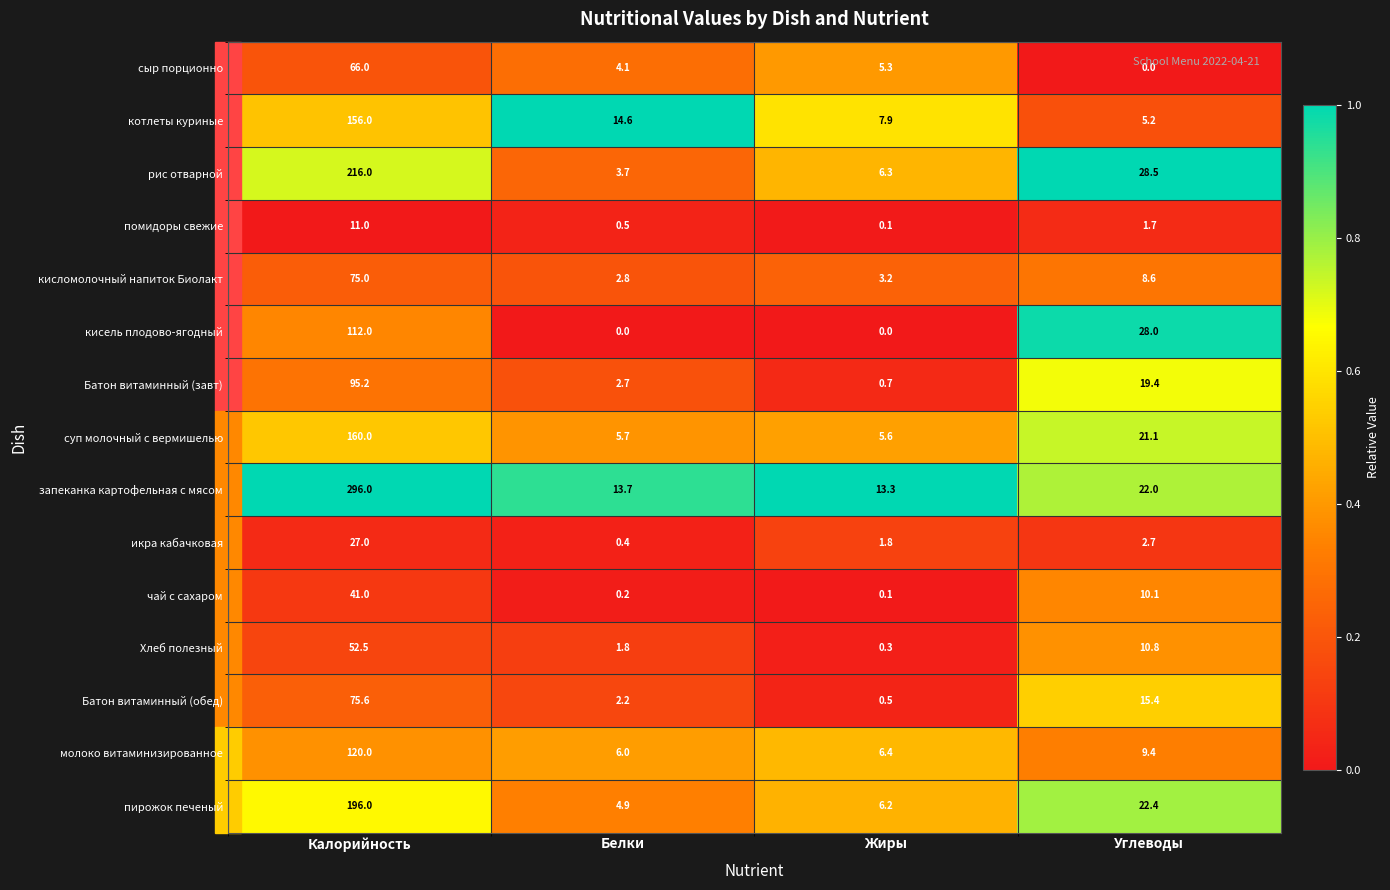

Which category has the highest value in the икра кабачковая series?

Калорийность